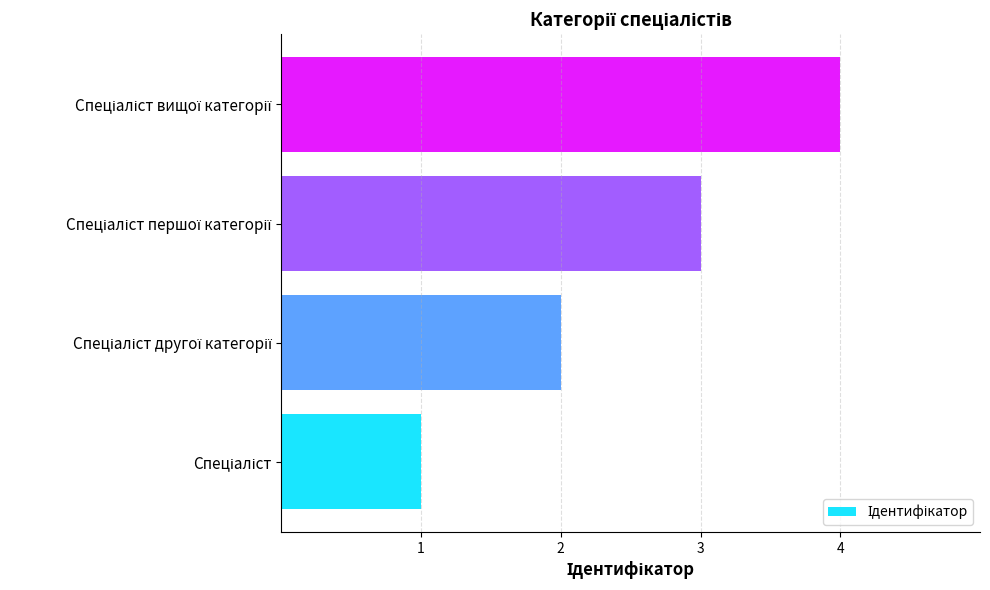

What is the difference between the maximum and minimum values?

3